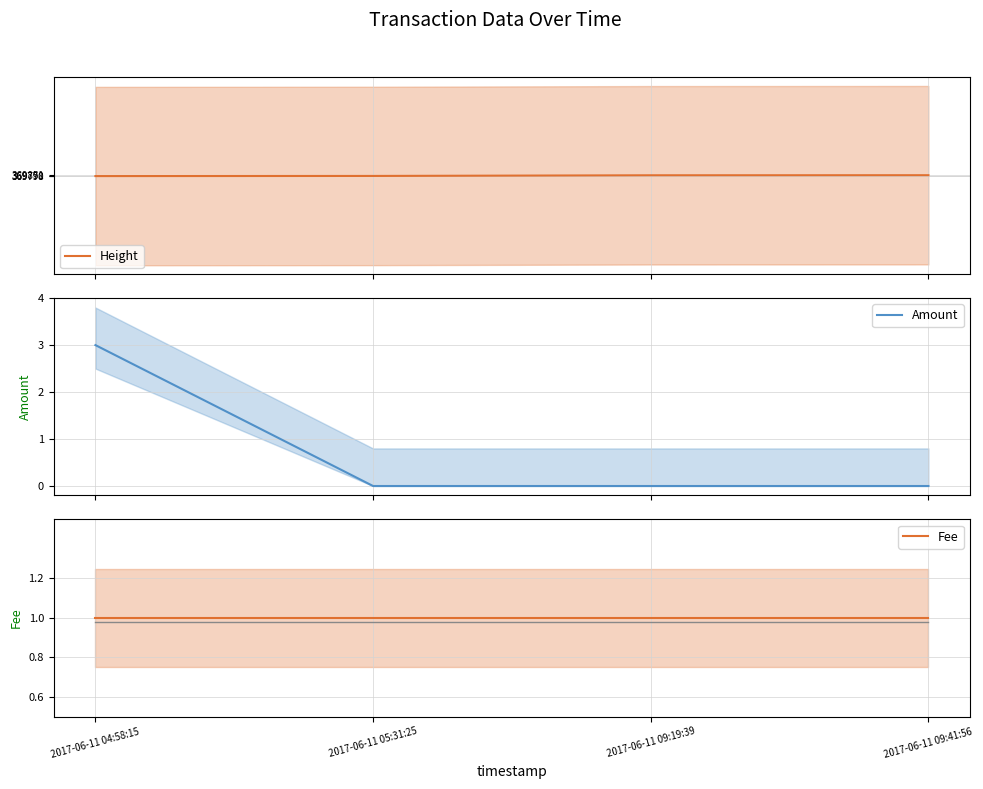

The Amount series shows -1 at 2017-06-11 05:31:25. True or false?

False